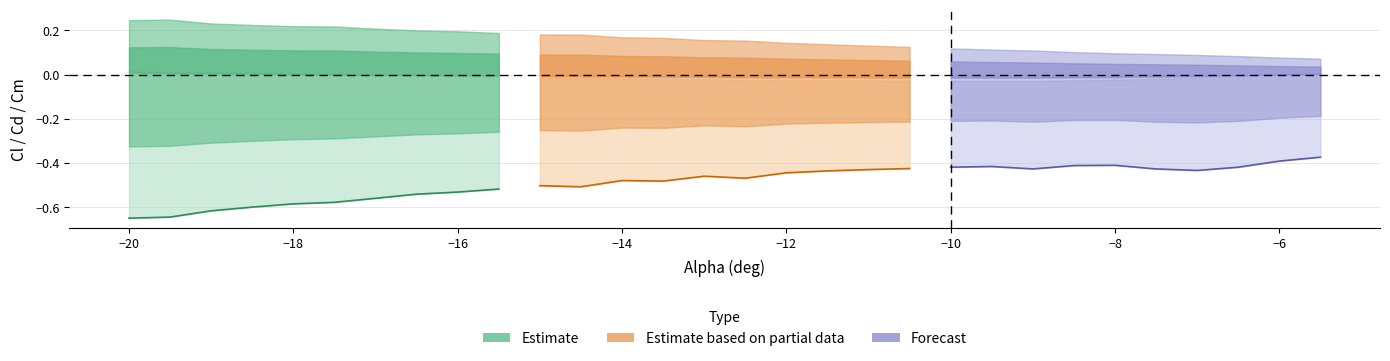

What is the lowest value of the Forecast series?

-0.4